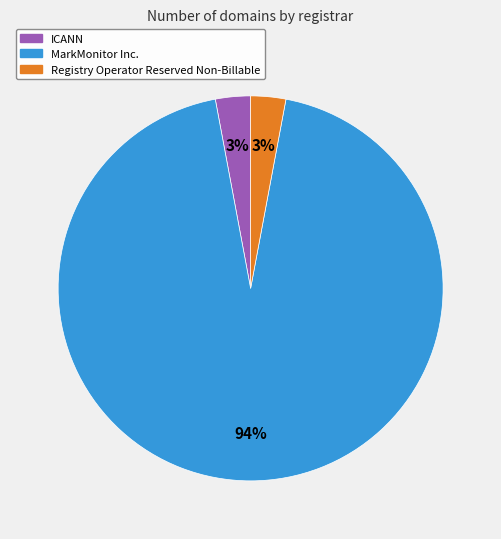

Does any single category account for the majority?

Yes